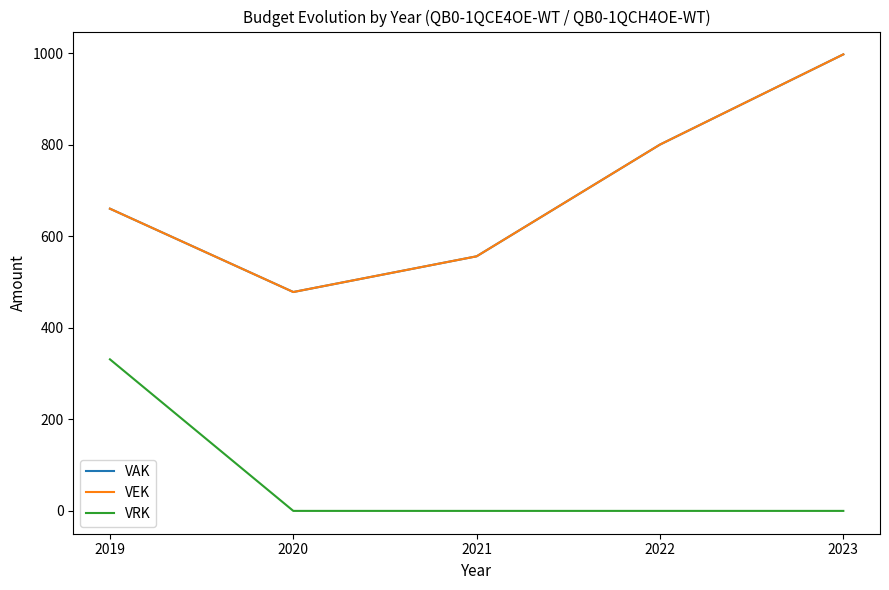

Which category has the lowest value in the VRK series?

2020